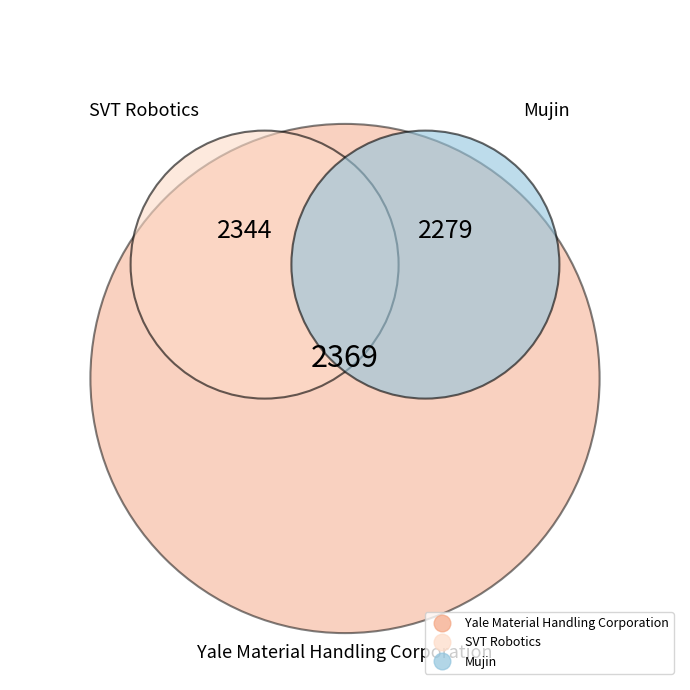

How much of the chart is everything except Yale Material Handling Corporation?

66.1%